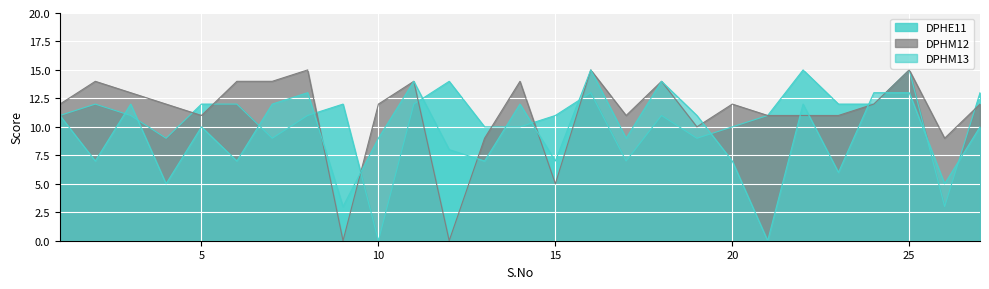

What is the spread (max minus min) of values at 22?

4